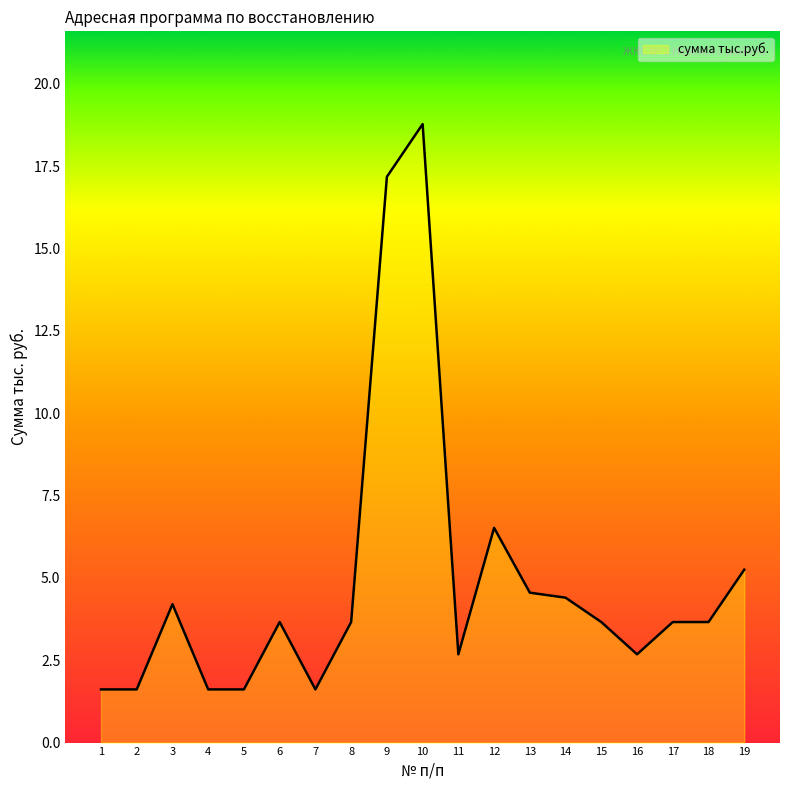

What is the sum of all values?

92.6